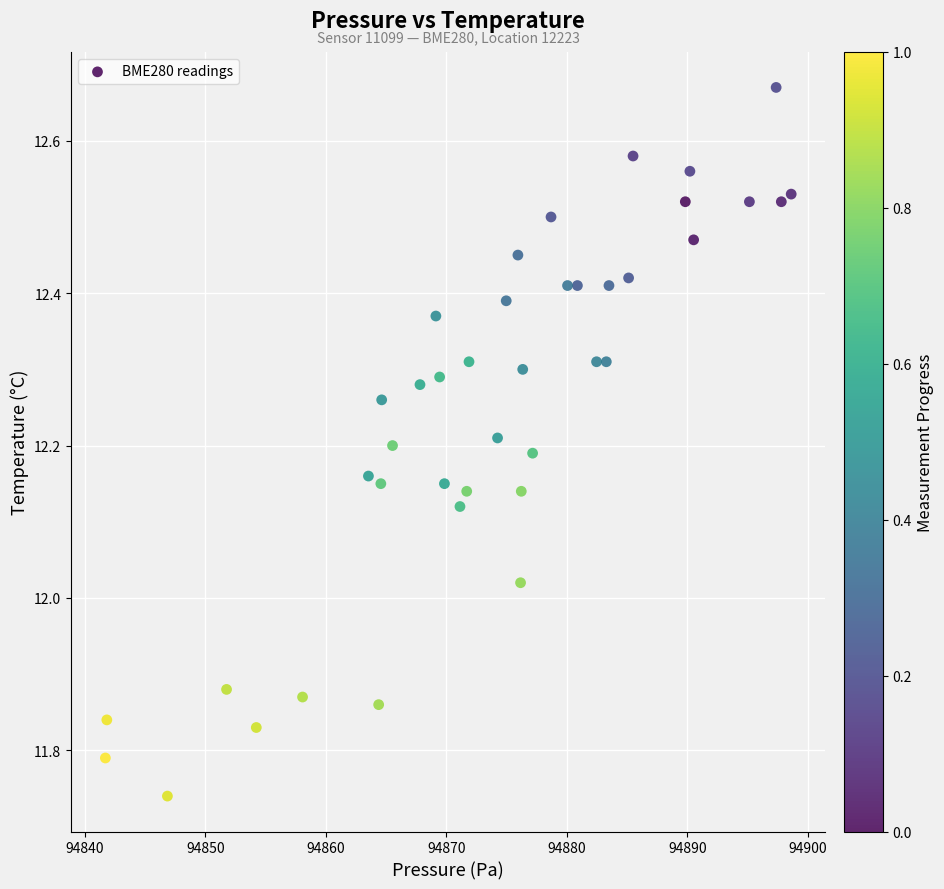

What is the range of X values (max minus min)?

56.9